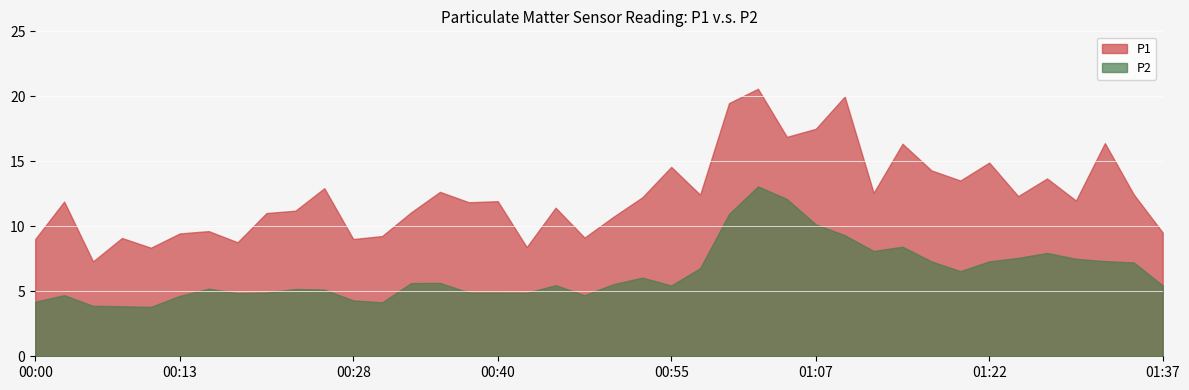

True or false: P2 and P1 cross at least once.

False